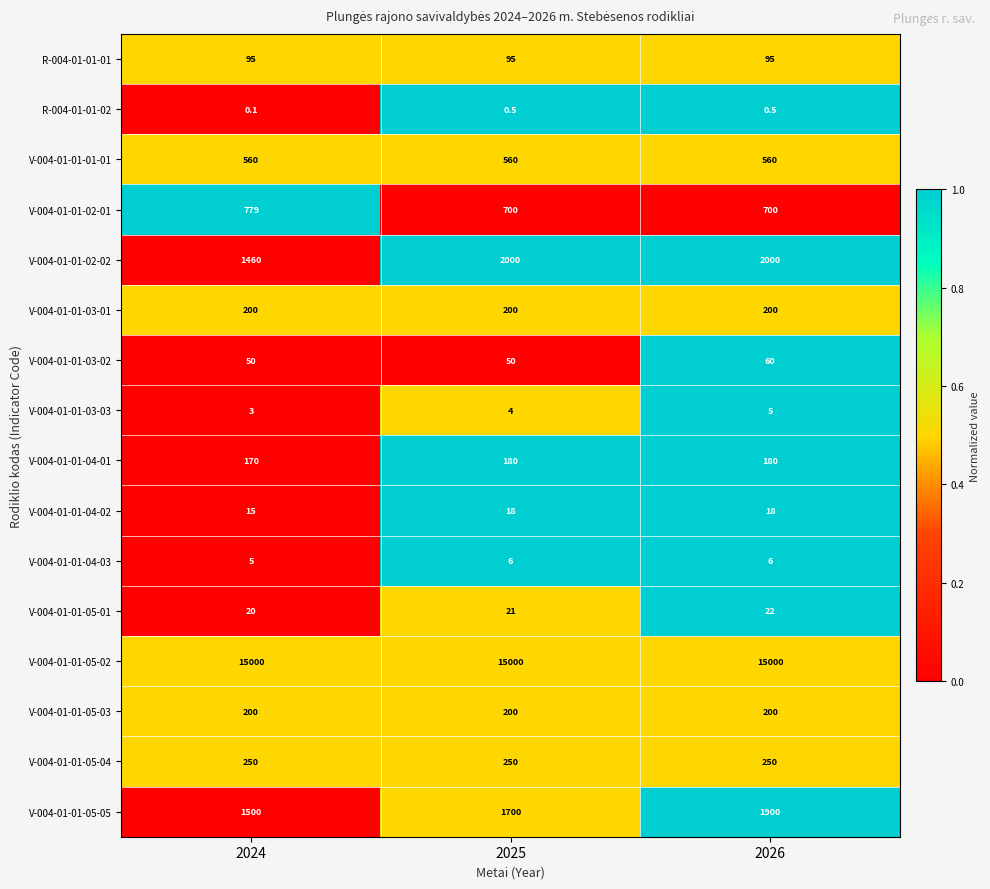

What is the maximum value for V-004-01-01-05-04?

250.0